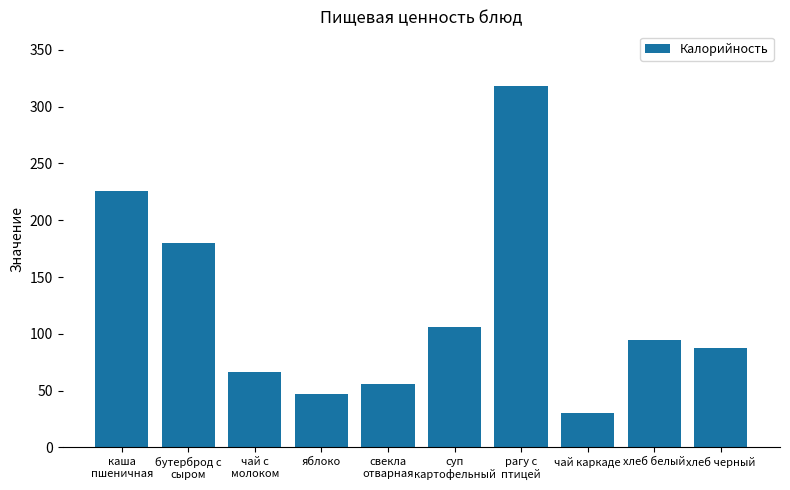

Reading left to right, list all the values displayed in this chart.

225.9	180.3	66.6	47.0	55.7	106.3	318.5	30.1	94.6	87.6